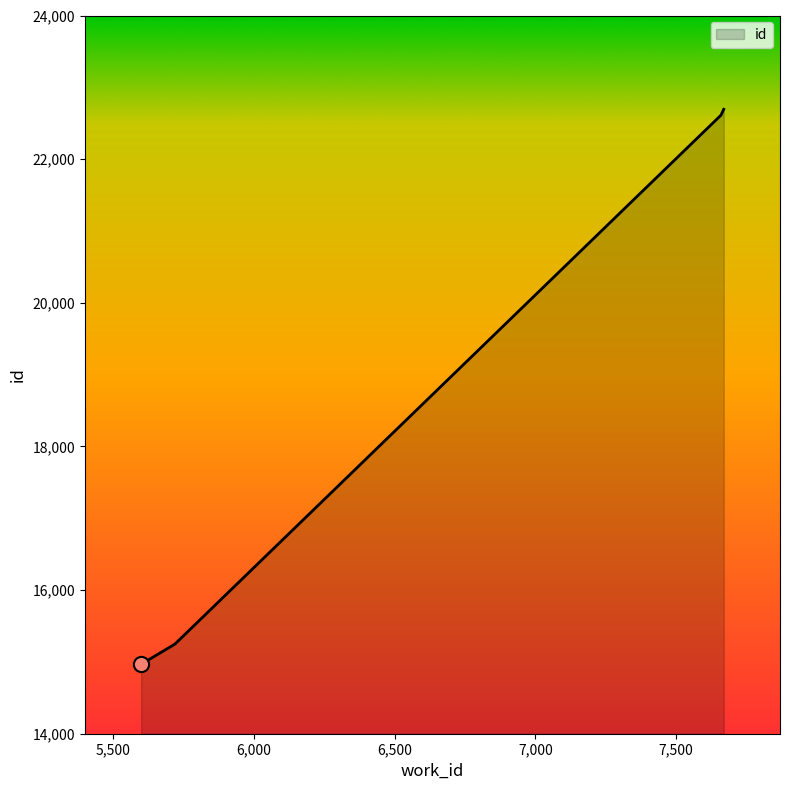

What is the difference between the second highest and second lowest values?

7364